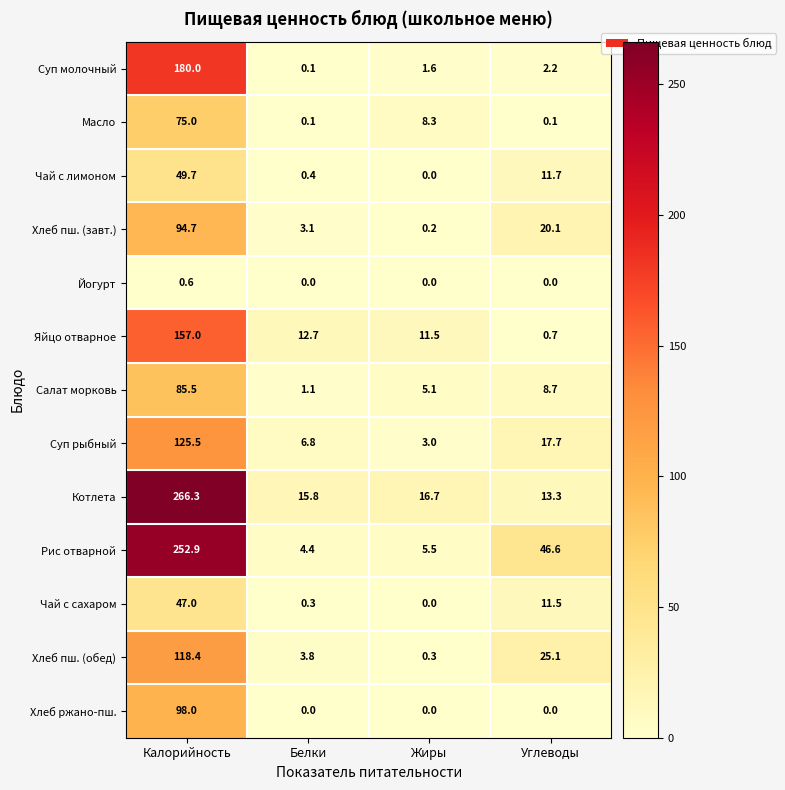

What value does the Салат морковь series have at Белки?

1.1